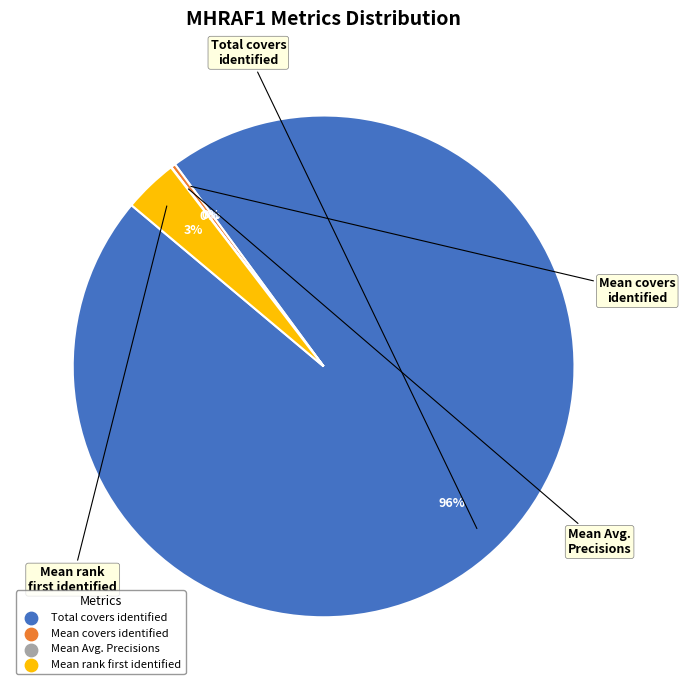

Is there a majority slice in this chart?

Yes